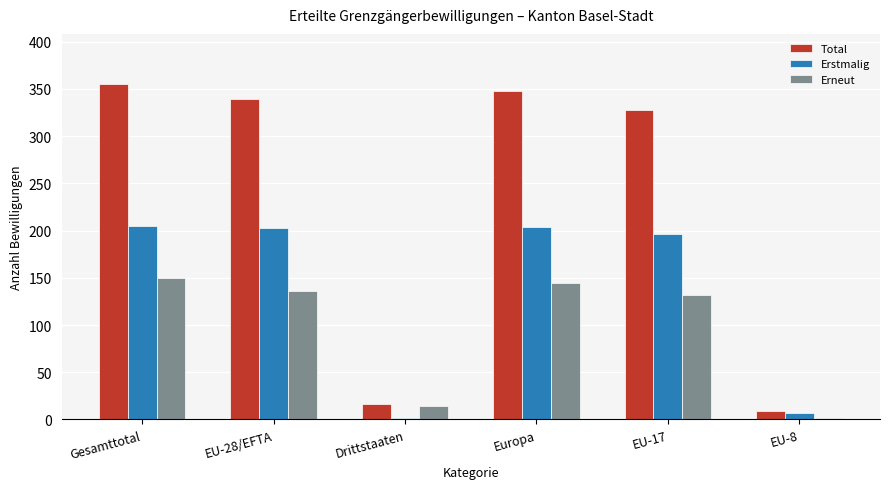

What is the sum of all Erstmalig values?

817